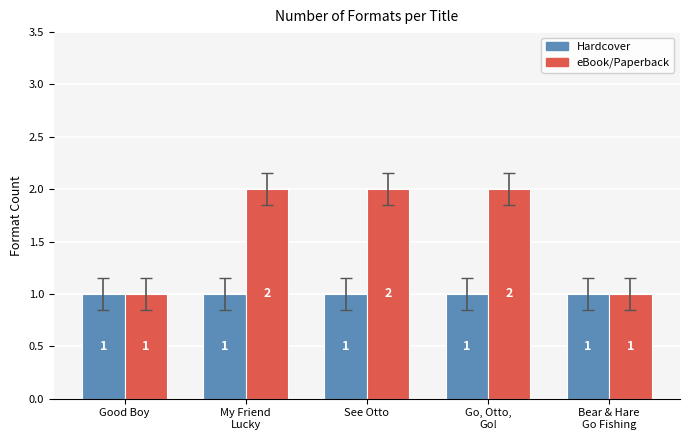

Reading left to right, what are all the values shown in this chart?

Hardcover: Good Boy=1	My Friend
Lucky=1	See Otto=1	Go, Otto,
Go!=1	Bear & Hare
Go Fishing=1
eBook/Paperback: Good Boy=1	My Friend
Lucky=2	See Otto=2	Go, Otto,
Go!=2	Bear & Hare
Go Fishing=1